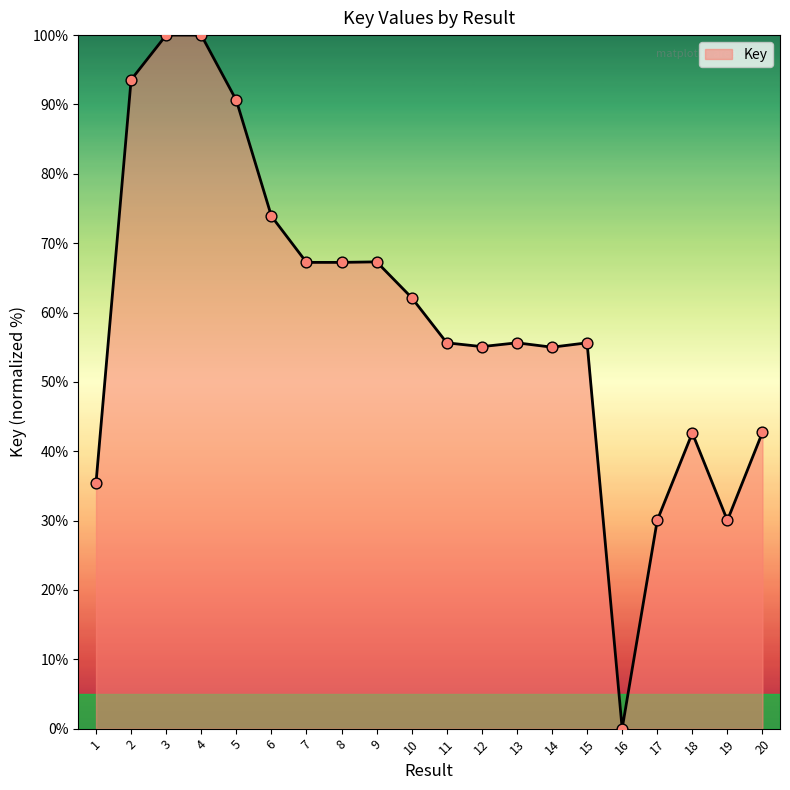

What is the ratio of the value at 17 to the value at 14?

0.5